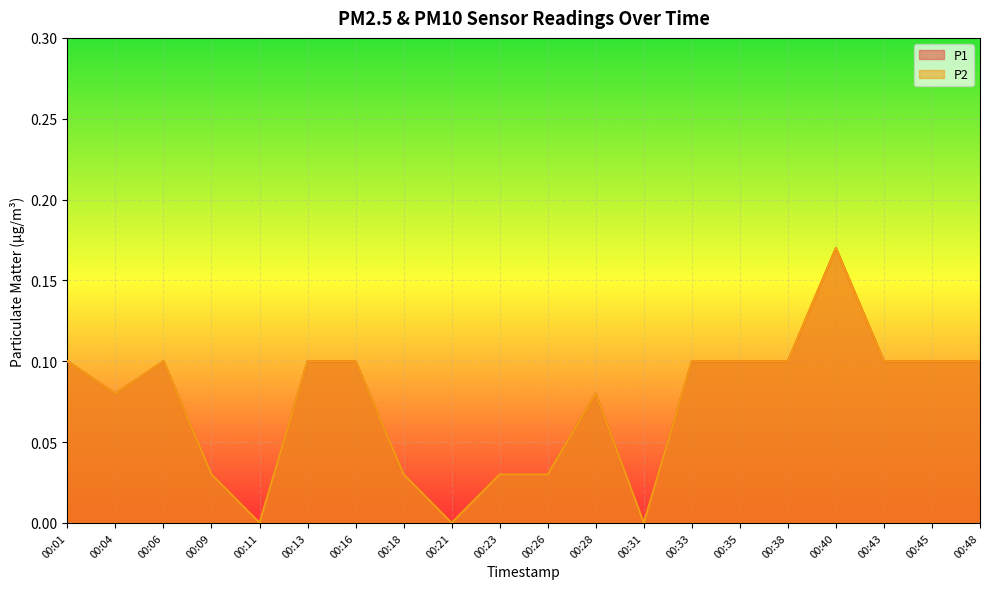

Which category has the highest value across all series?

00:40